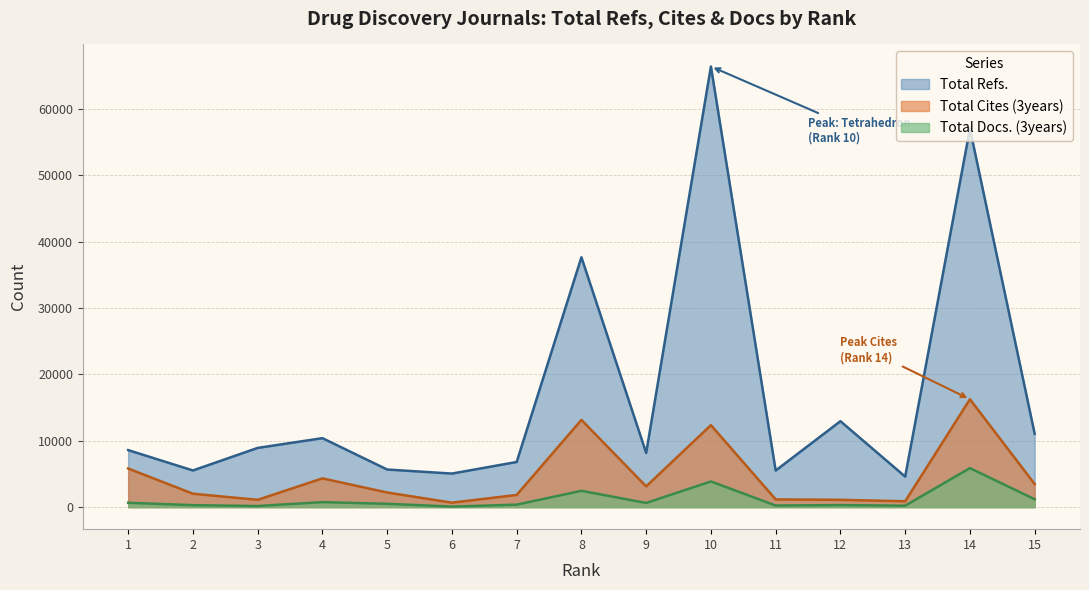

Reading left to right, extract all data points from this chart.

Total Refs.: 1=8590	2=5522	3=8919	4=10389	5=5665	6=5055	7=6799	8=37634	9=8163	10=66367	11=5512	12=12944	13=4597	14=57000	15=11043
Total Cites (3years): 1=5817	2=2020	3=1101	4=4330	5=2205	6=673	7=1835	8=13138	9=3122	10=12348	11=1165	12=1104	13=883	14=16245	15=3475
Total Docs. (3years): 1=659	2=296	3=167	4=752	5=502	6=83	7=375	8=2460	9=629	10=3870	11=240	12=307	13=214	14=5878	15=1186